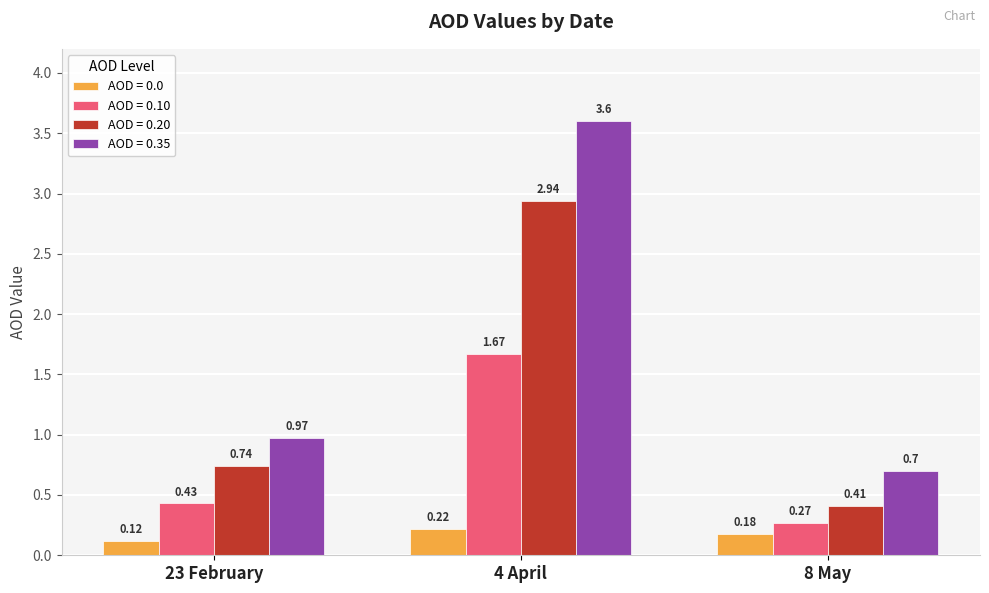

Which series has the largest total across all categories?

AOD = 0.35